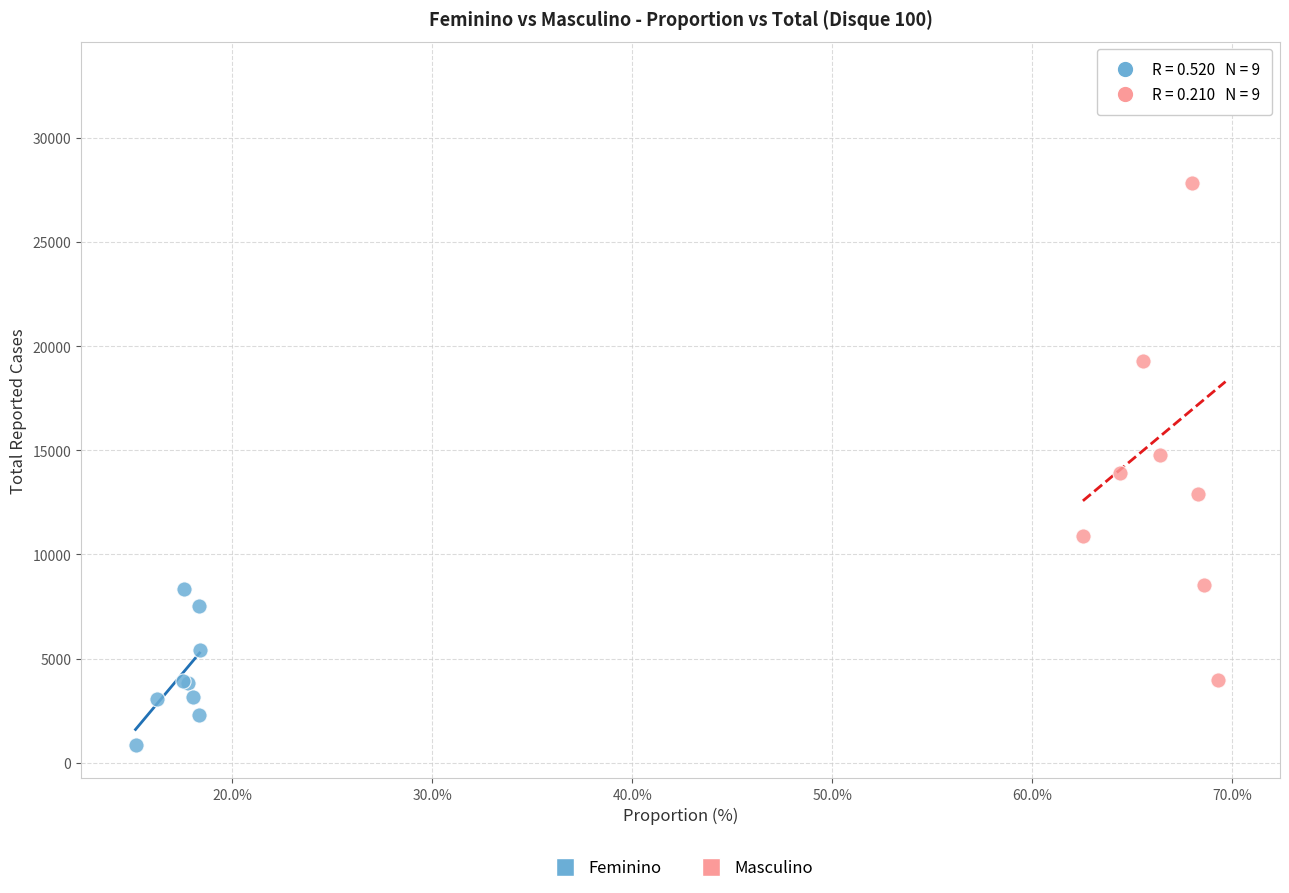

Which series contains the highest Y value?

Masculino